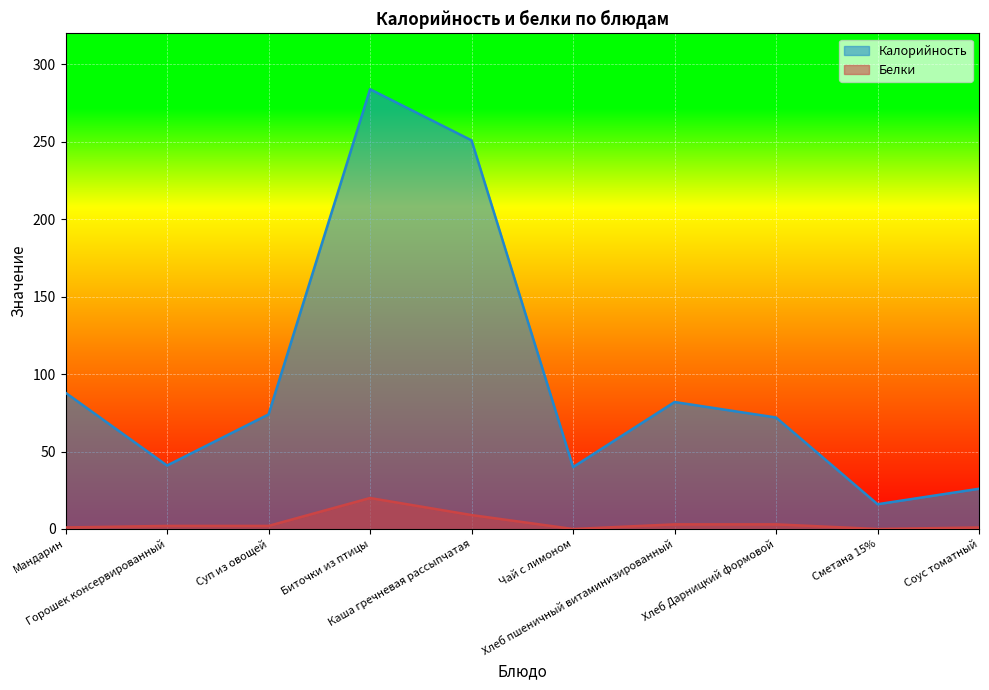

What is the label of the 5th point from the left?

Каша гречневая рассыпчатая